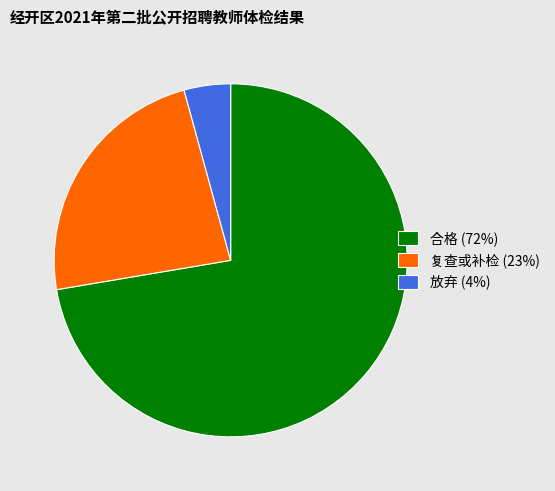

How many slices are in this pie chart?

3